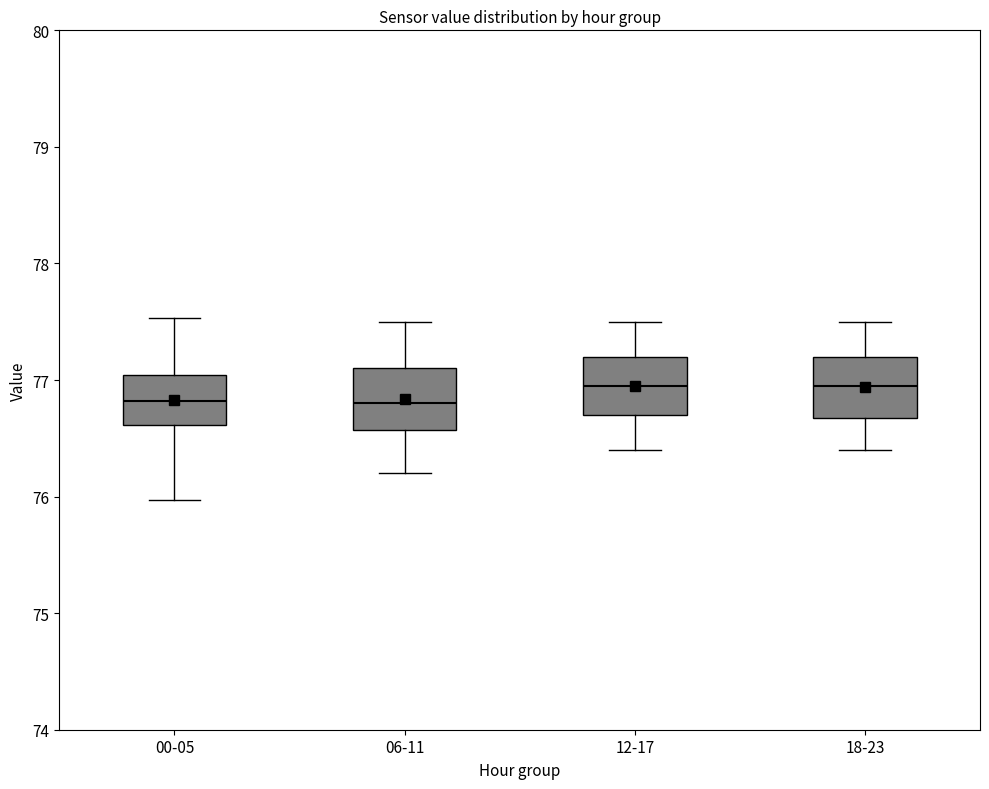

Reading left to right, read every box against the y-axis: the position of its median line, the range the box covers, and the ends of its whiskers. The values are not printed on the chart, so give them approximately, as read against the axis.

00-05: median 76.8, box 76.6 to 77.0, whiskers 76.0 to 77.5
06-11: median 76.8, box 76.6 to 77.1, whiskers 76.2 to 77.5
12-17: median 77.0, box 76.7 to 77.2, whiskers 76.4 to 77.5
18-23: median 77.0, box 76.7 to 77.2, whiskers 76.4 to 77.5